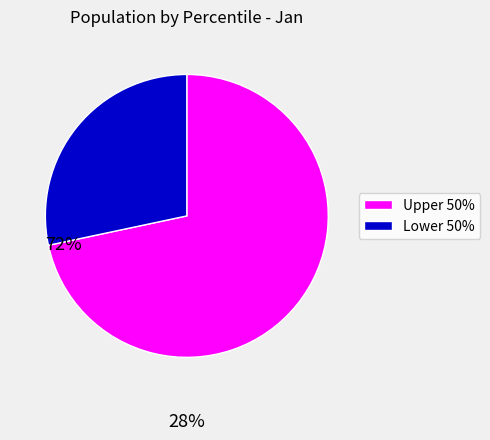

Is there a majority slice in this chart?

Yes